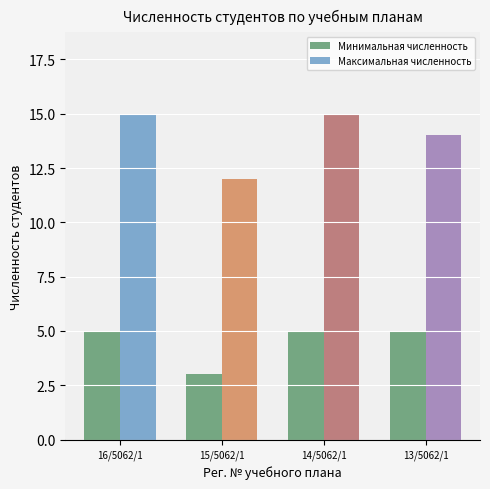

Which series has the largest total across all categories?

Максимальная численность